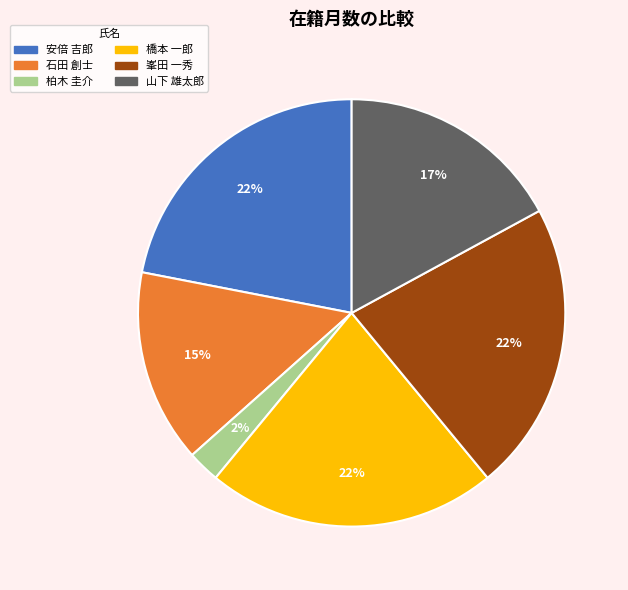

Is there a majority slice in this chart?

No